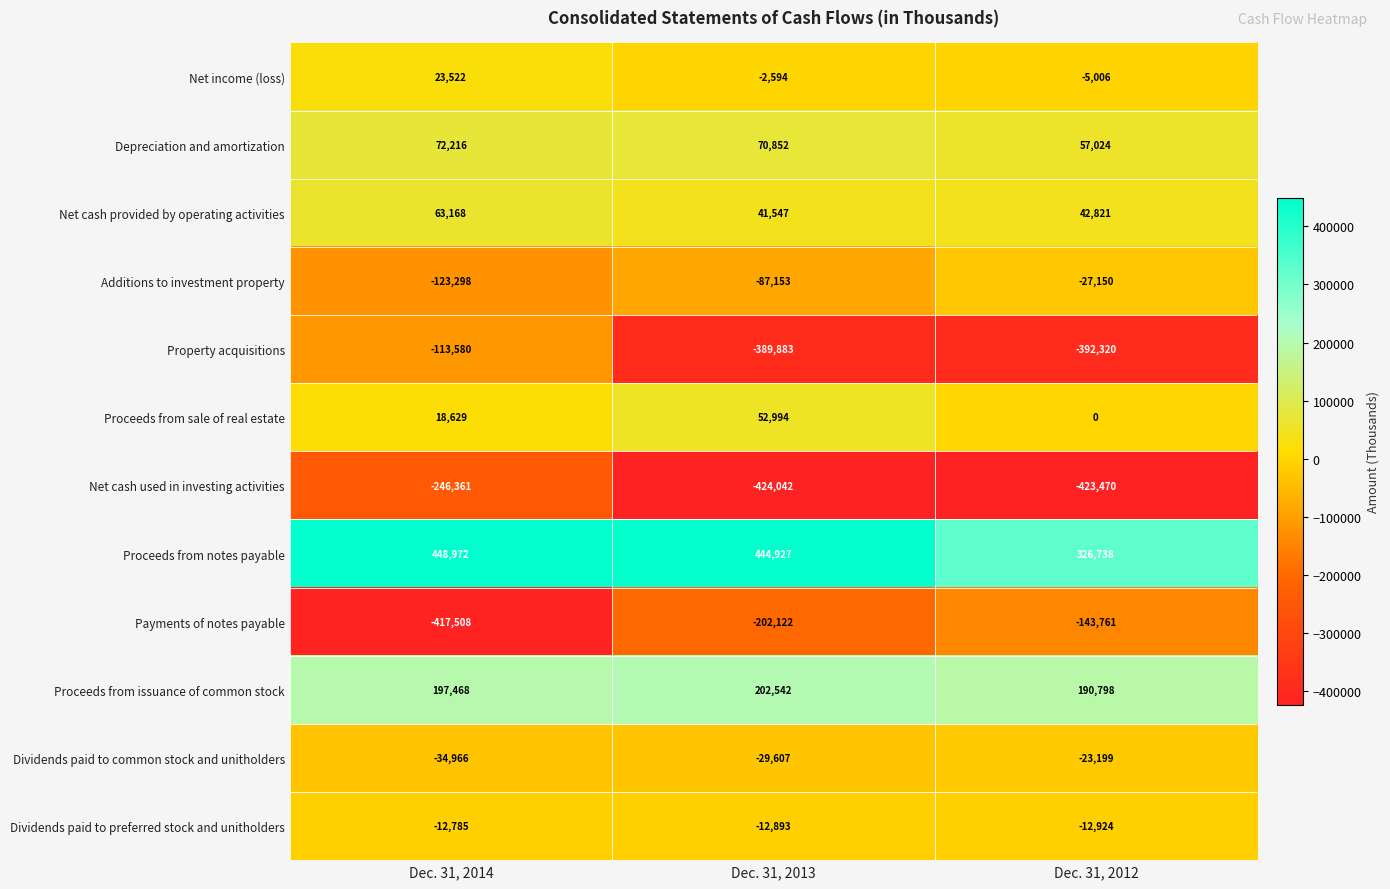

Which label corresponds to the smallest value in the chart?

Dec. 31, 2013